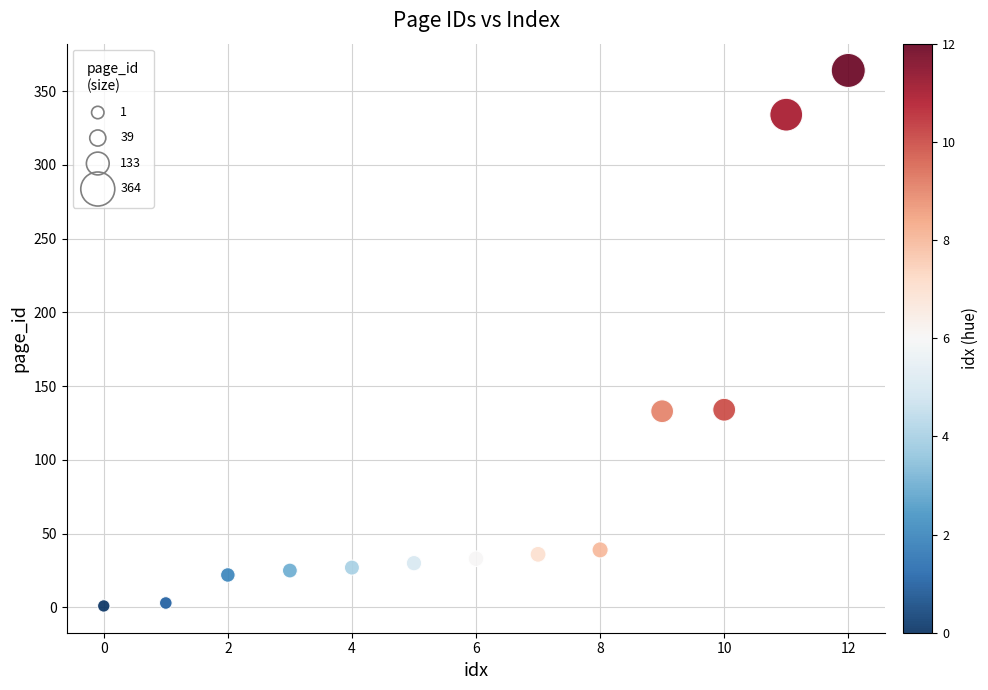

What is the range of Y values (max minus min)?

363